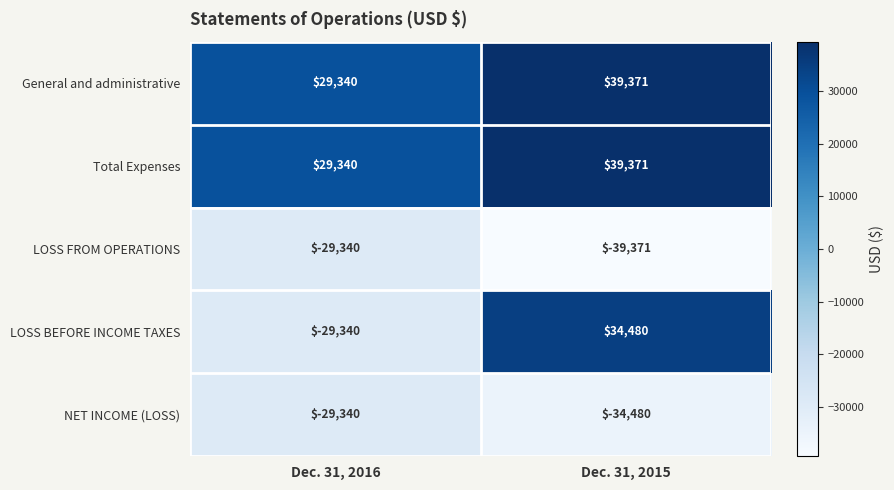

True or false: General and administrative has a value of 39371 at Dec. 31, 2015.

True